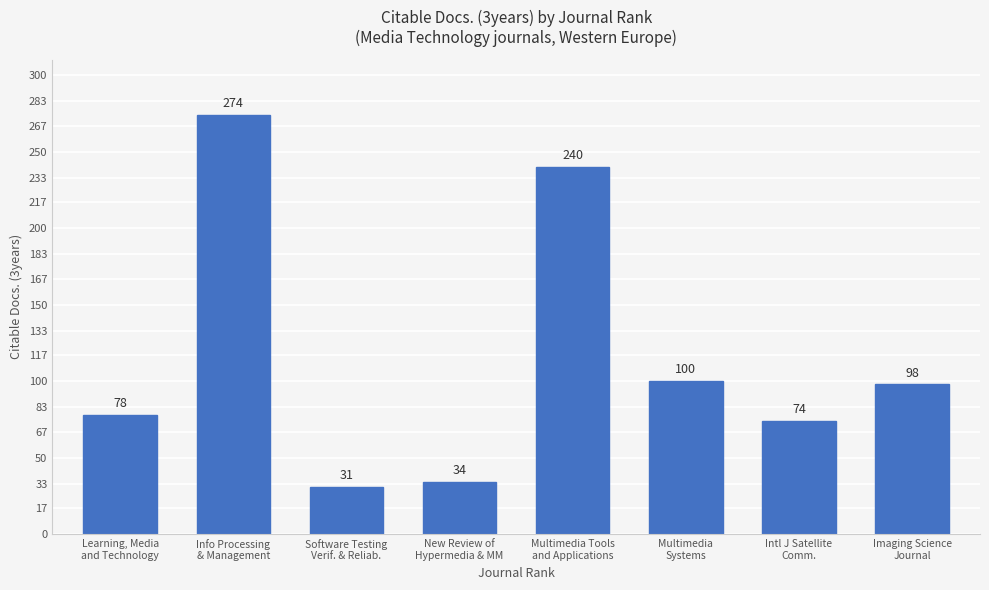

What is the difference between the maximum and minimum values?

243